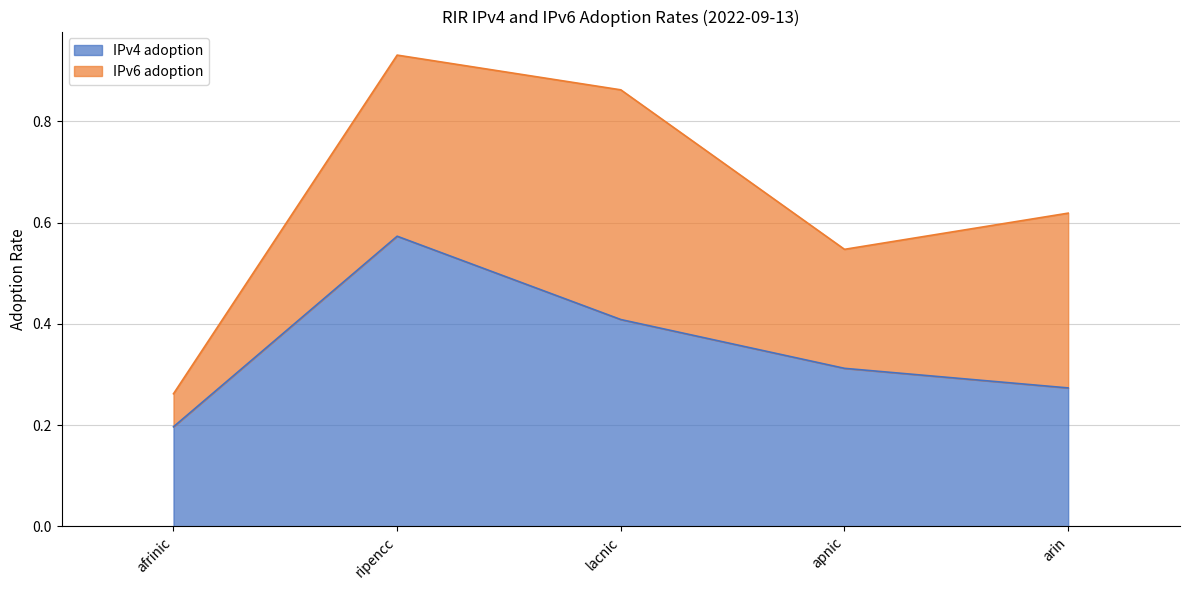

What is the difference between the second highest and second lowest values?

0.1